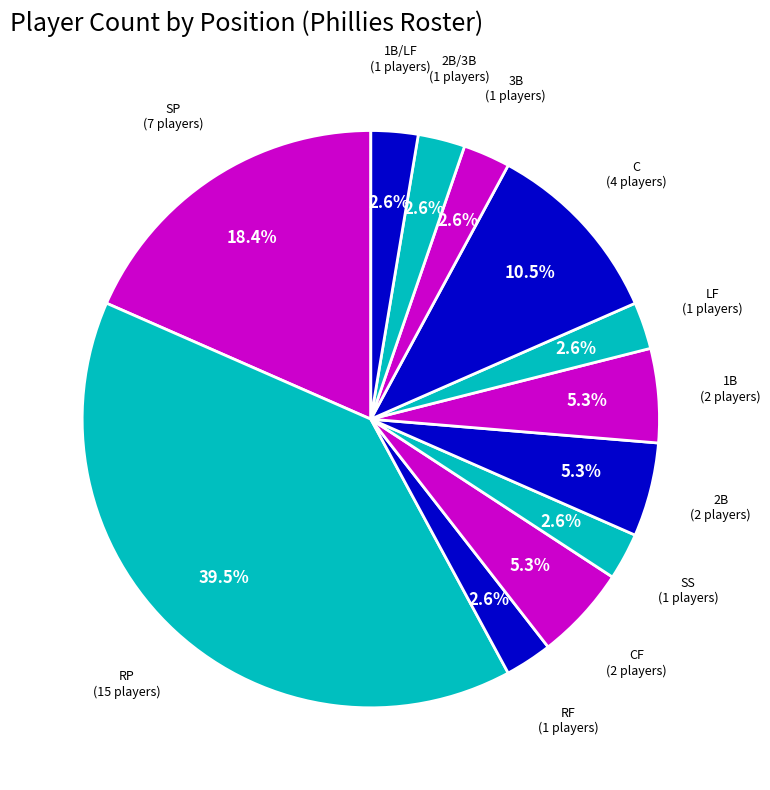

How many segments does this pie chart have?

12